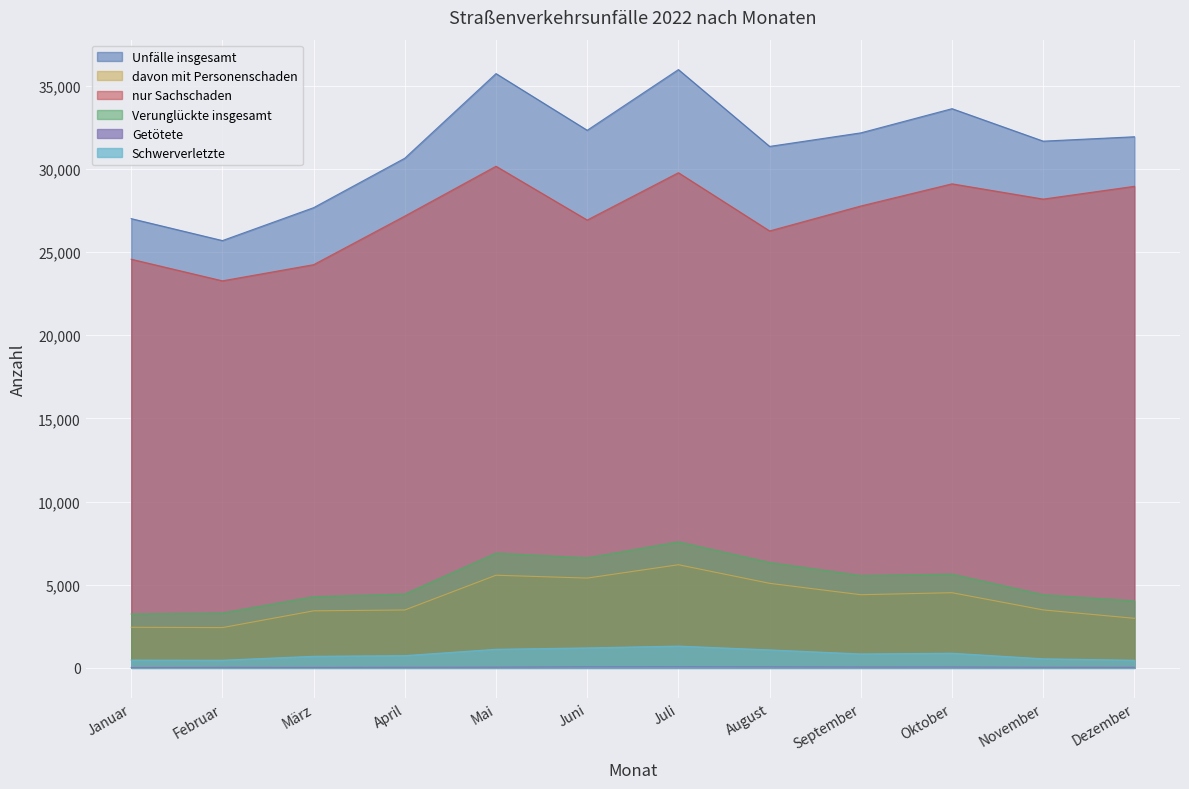

True or false: nur Sachschaden and Schwerverletzte cross at least once.

False